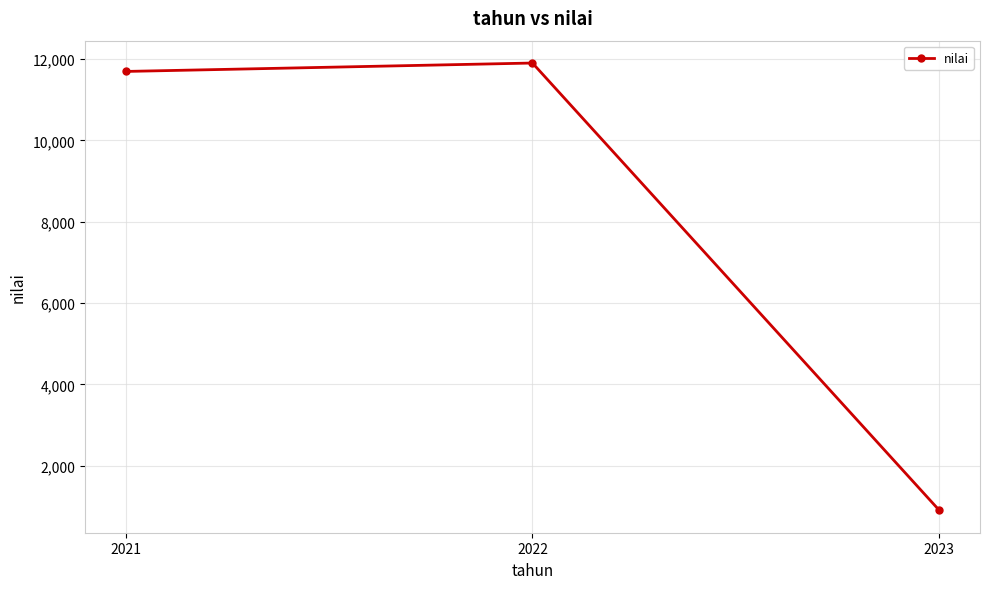

The value at 2022 is 6028. True or false?

False